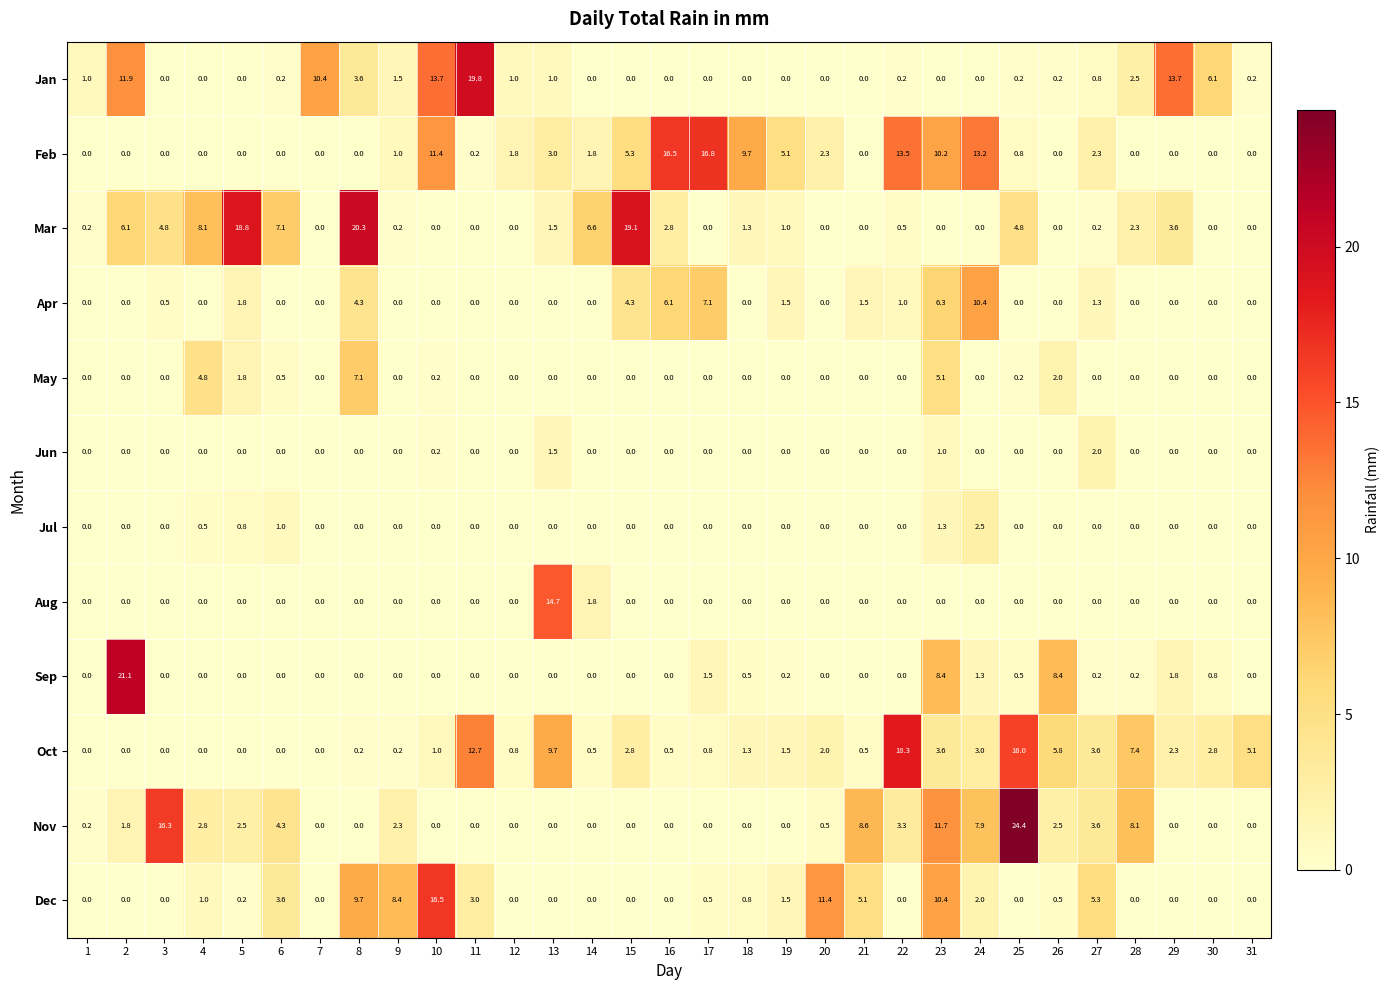

List the series in order of their peak value, lowest first.

Jun, Jul, May, Apr, Aug, Dec, Feb, Oct, Jan, Mar, Sep, Nov